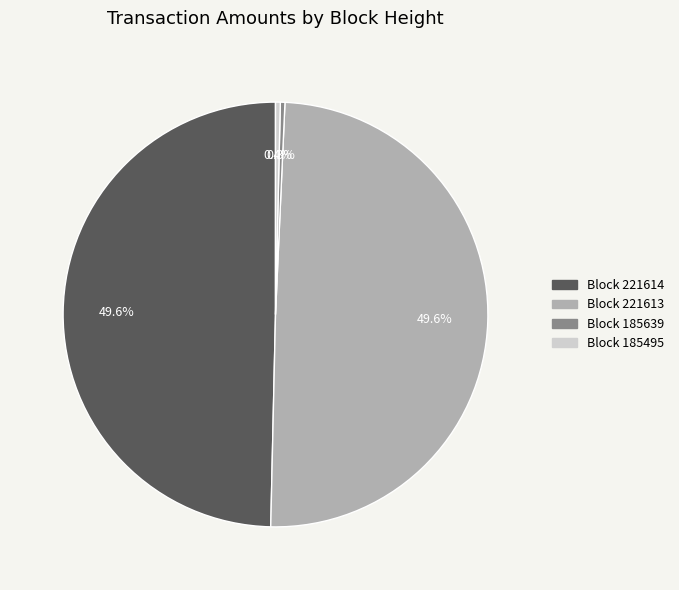

Count the number of slices in the pie.

4